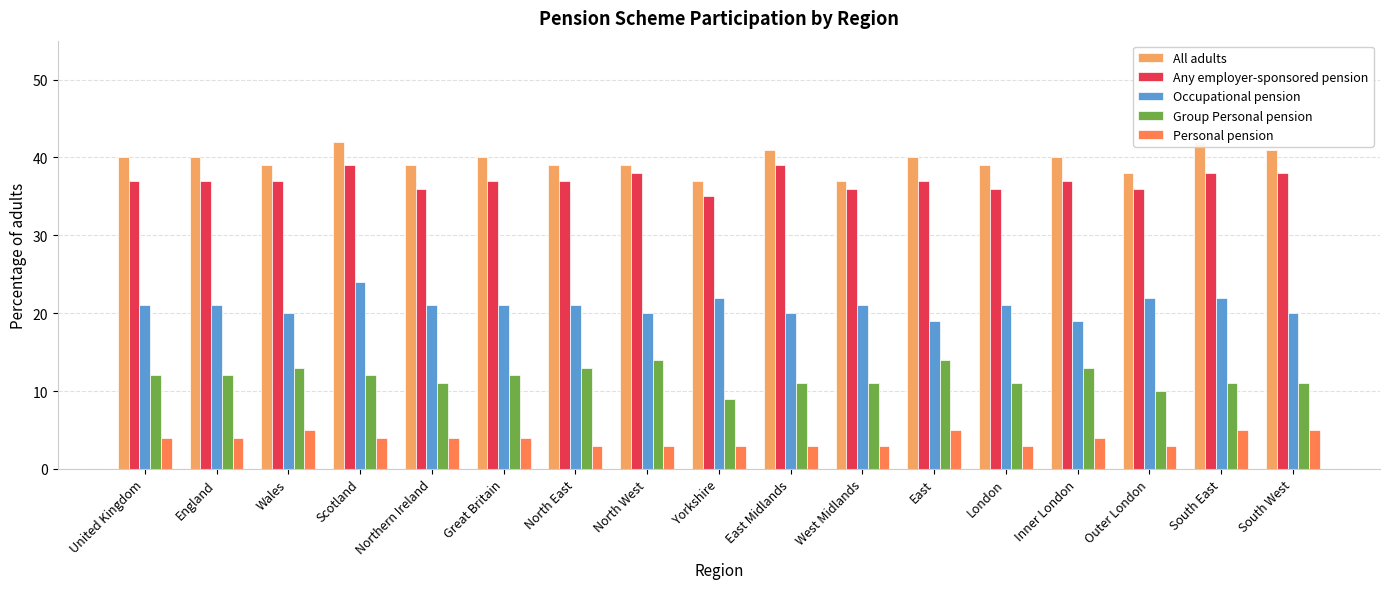

At which category does the chart reach its peak across all series?

Scotland